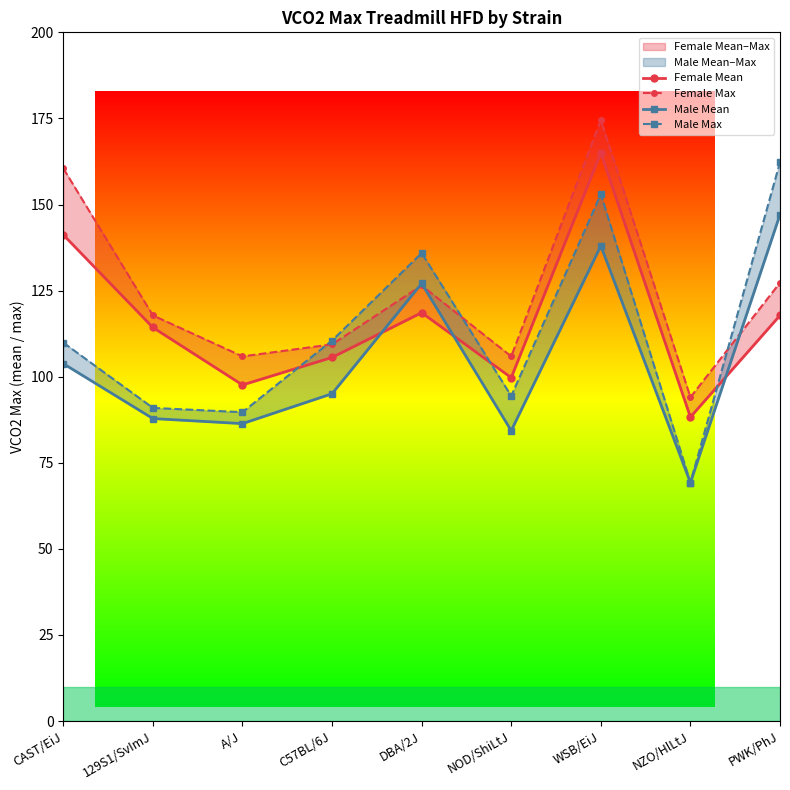

What is the label of the 4th point from the left?

C57BL/6J